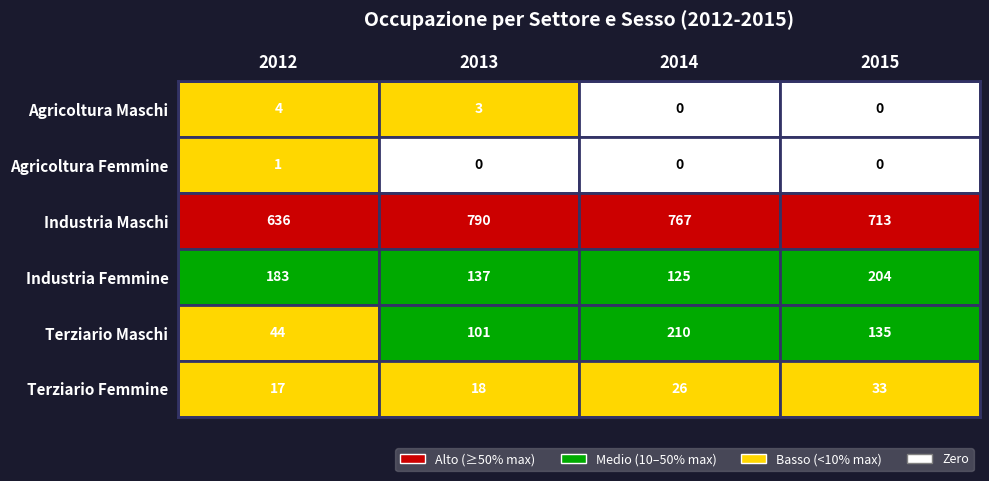

How many data points in Terziario_Femmine are less than 26?

2